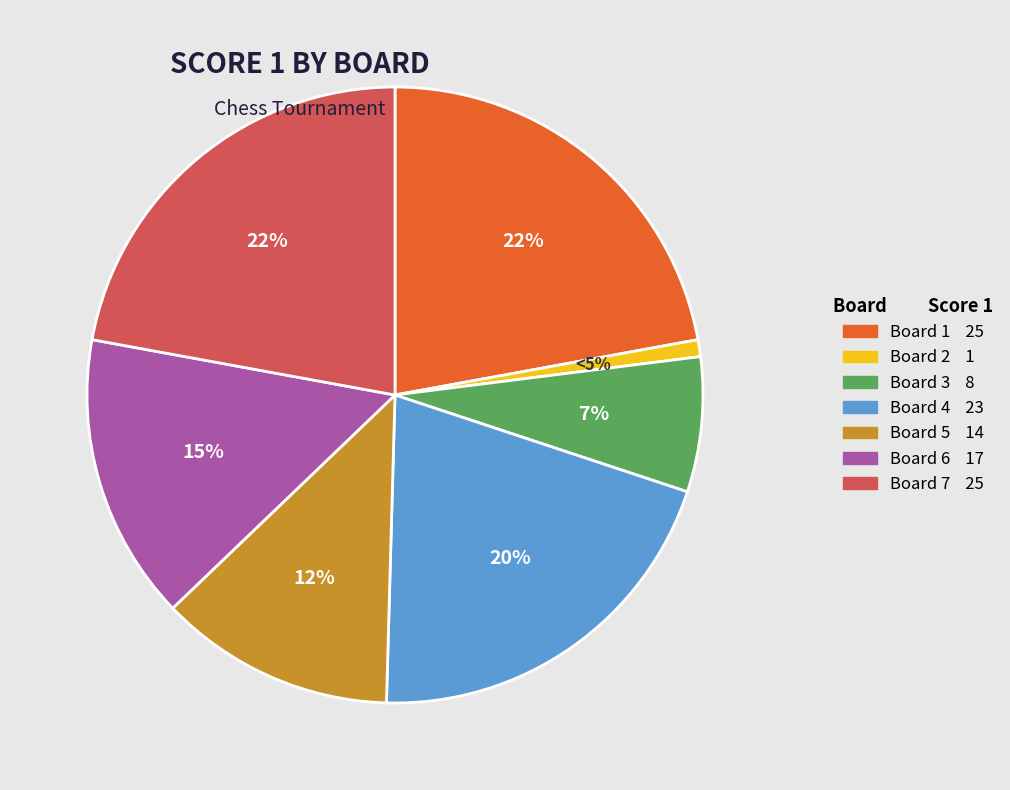

Does Board 5 represent more than half of the total?

No